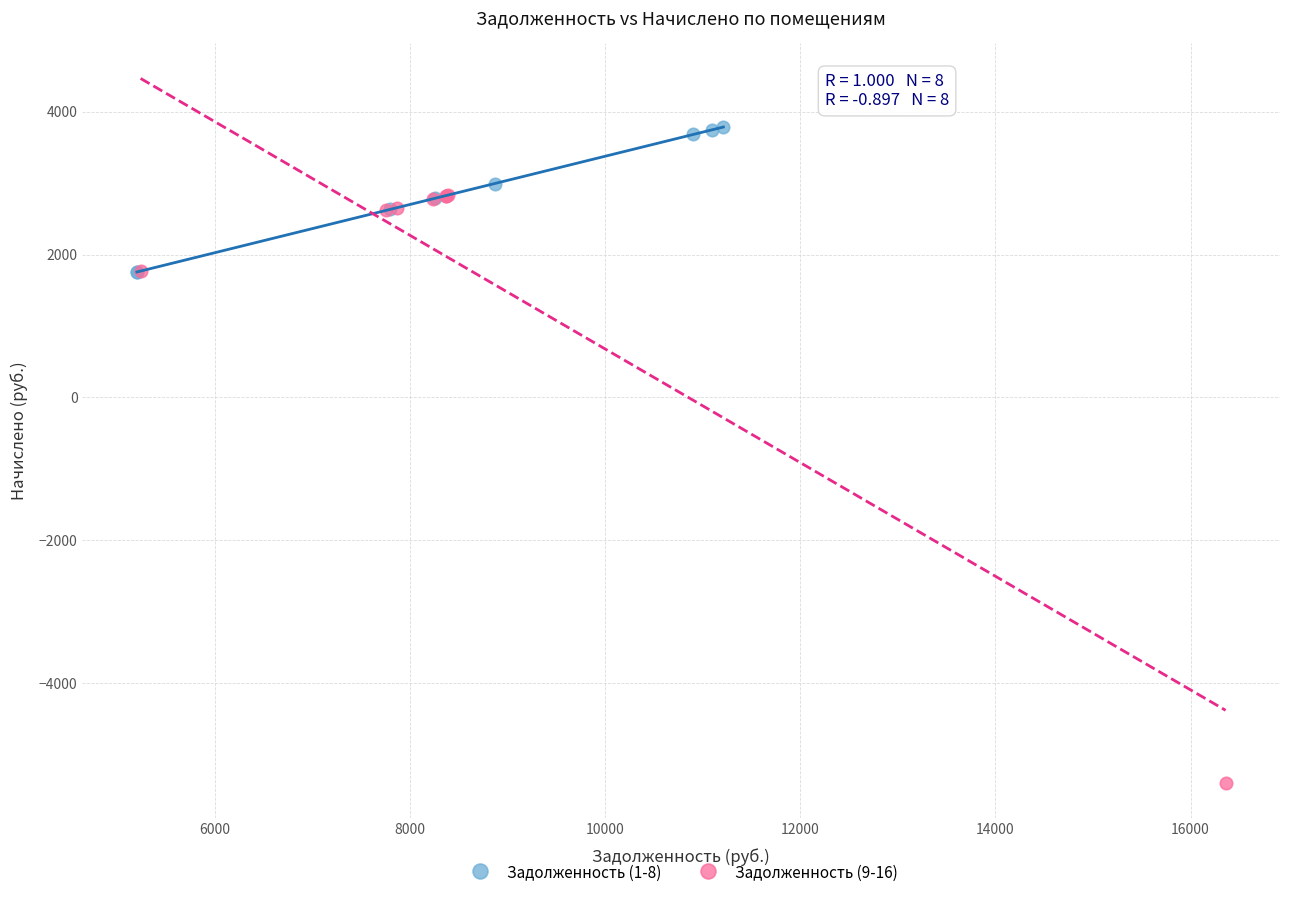

Which series has the widest spread of Y values?

Задолженность (9-16)